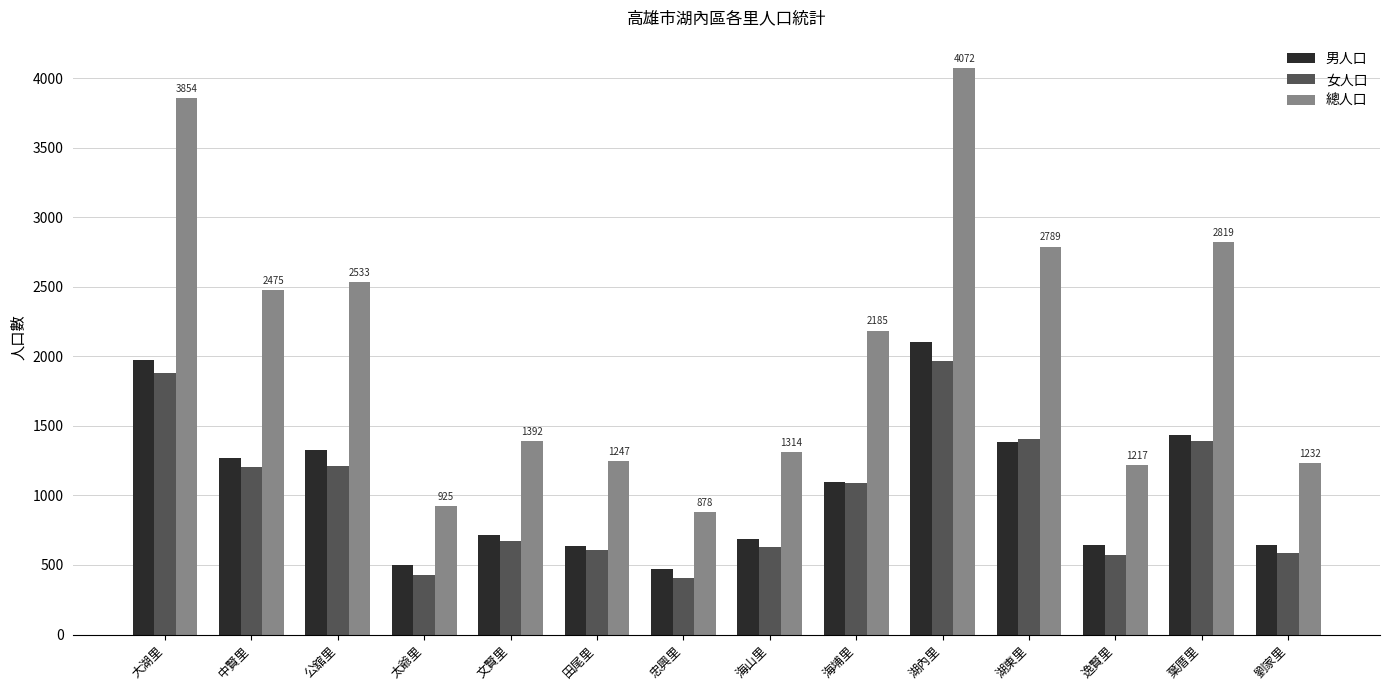

What is the difference between the 男人口 values at 公舘里 and 大湖里?

649